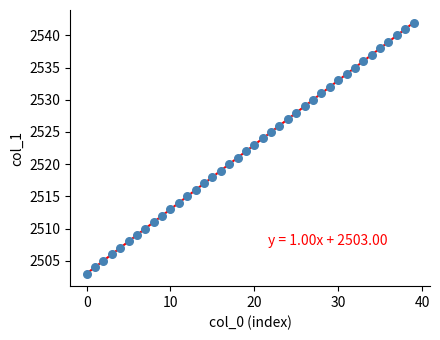

What is the range of Y values (max minus min)?

39